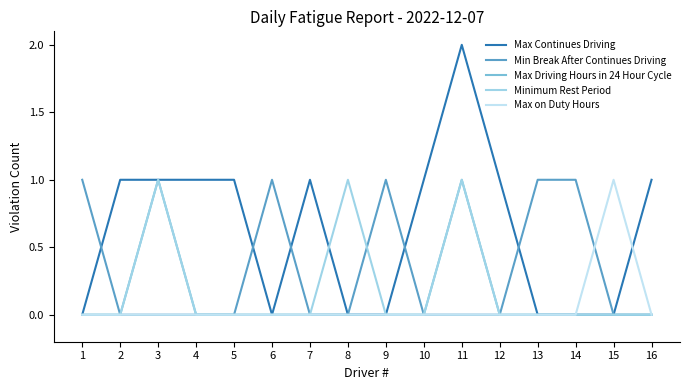

True or false: Min Break After Continues Driving and Max Continues Driving cross at least once.

True